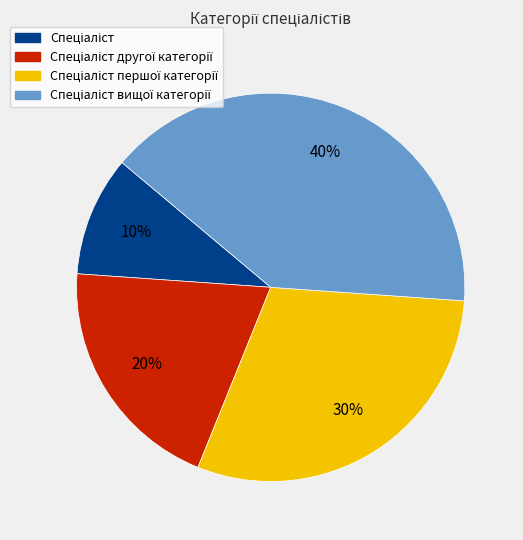

To the nearest percent, what is the average slice percentage?

25%